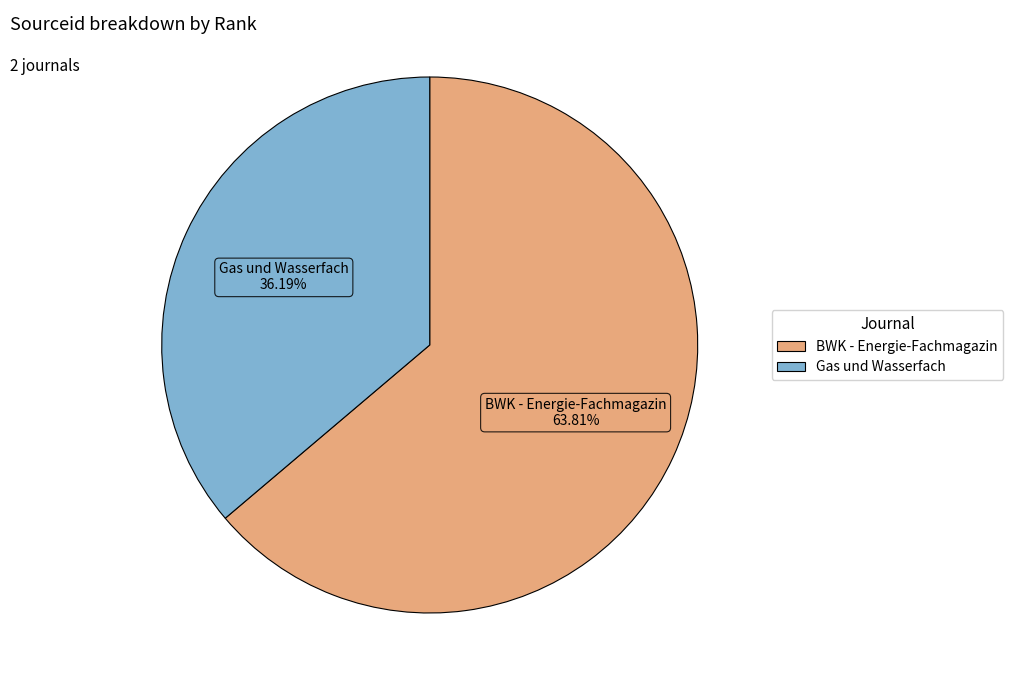

Count the number of slices in the pie.

2